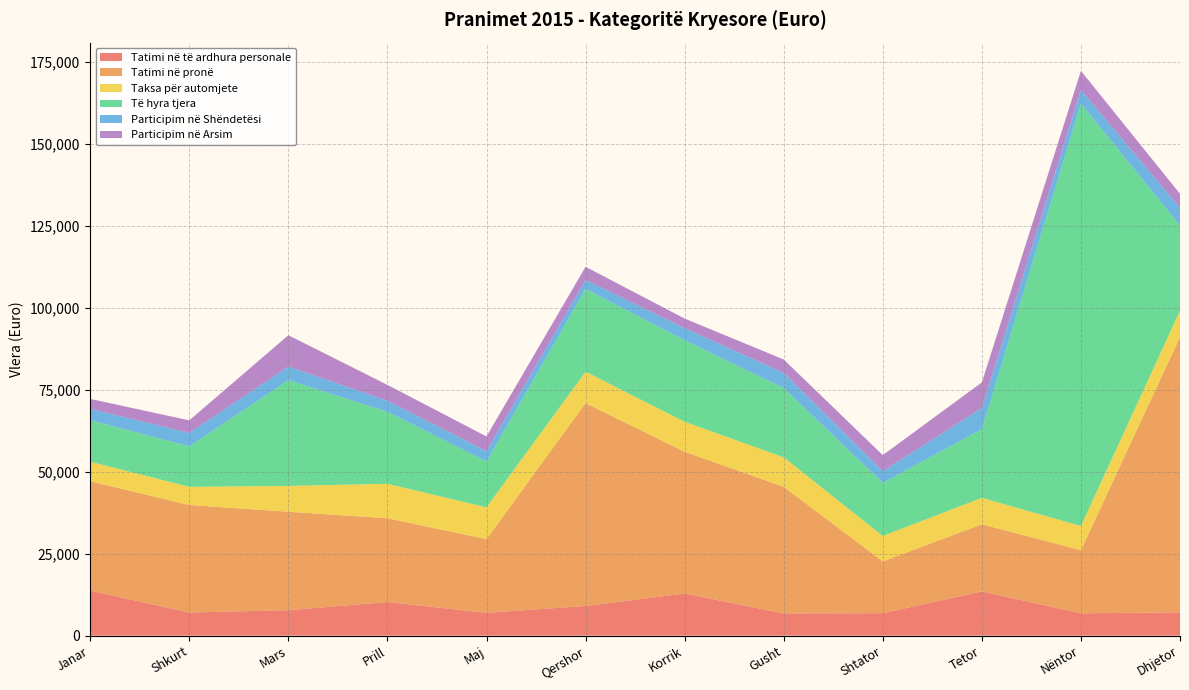

Reading right to left, extract all data points from this chart.

Tatimi në të ardhura personale: 7118.2	6804.0	13487.3	6850.4	6772.7	12866.8	9047.5	6944.7	10240.0	7765.0	7054.5	13725.6
Tatimi në pronë: 83911.5	19245.0	20461.0	15781.6	38613.6	43195.6	61839.3	22481.8	25553.0	30003.8	32776.2	33346.0
Taksa për automjete: 8040.0	7380.0	8060.6	7750.0	8970.0	9150.0	9570.0	9690.0	10500.0	7880.0	5530.0	5940.0
Të hyra tjera: 25965.1	128754.2	20956.4	16194.5	21109.2	24833.8	25236.1	13959.9	21960.9	32239.0	12357.1	12665.4
Participim në Shëndetësi: 5351.0	4170.0	6417.5	3577.5	4640.0	3688.0	2752.0	3177.0	3355.5	4126.0	4084.0	3443.5
Participim në Arsim: 4295.0	5817.0	7817.5	4875.0	4074.7	2925.2	4002.8	4471.0	4833.0	9562.0	3825.0	3046.0